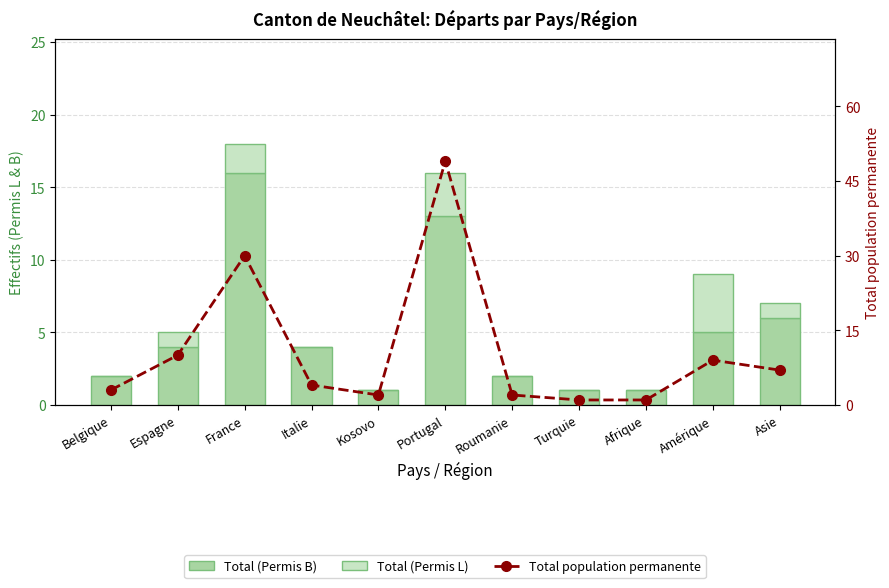

Count the number of data series in this chart.

3